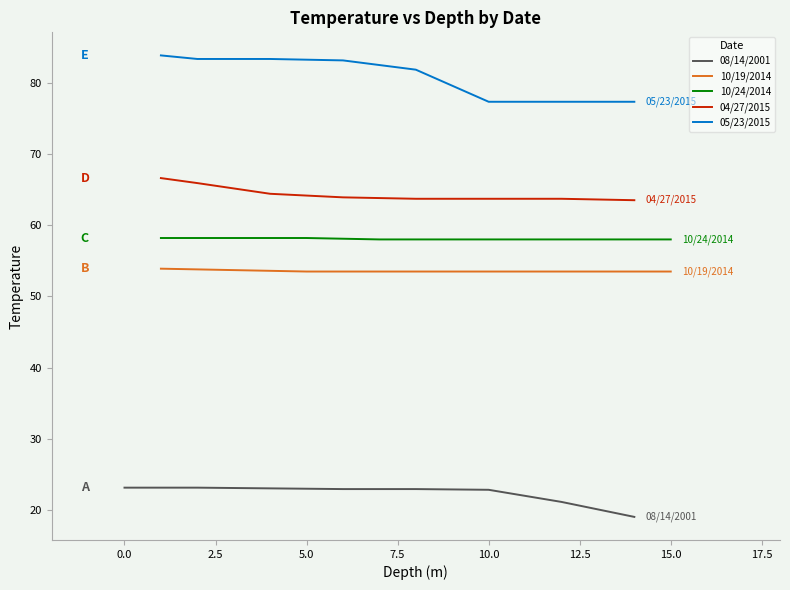

True or false: 08/14/2001 has more than 0 interior local peaks.

False